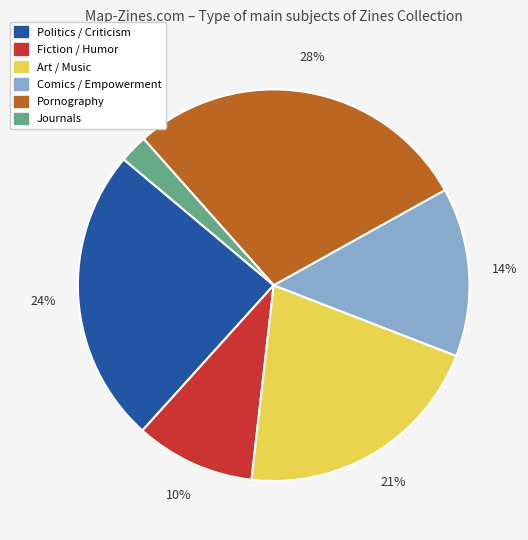

Is there a majority slice in this chart?

No